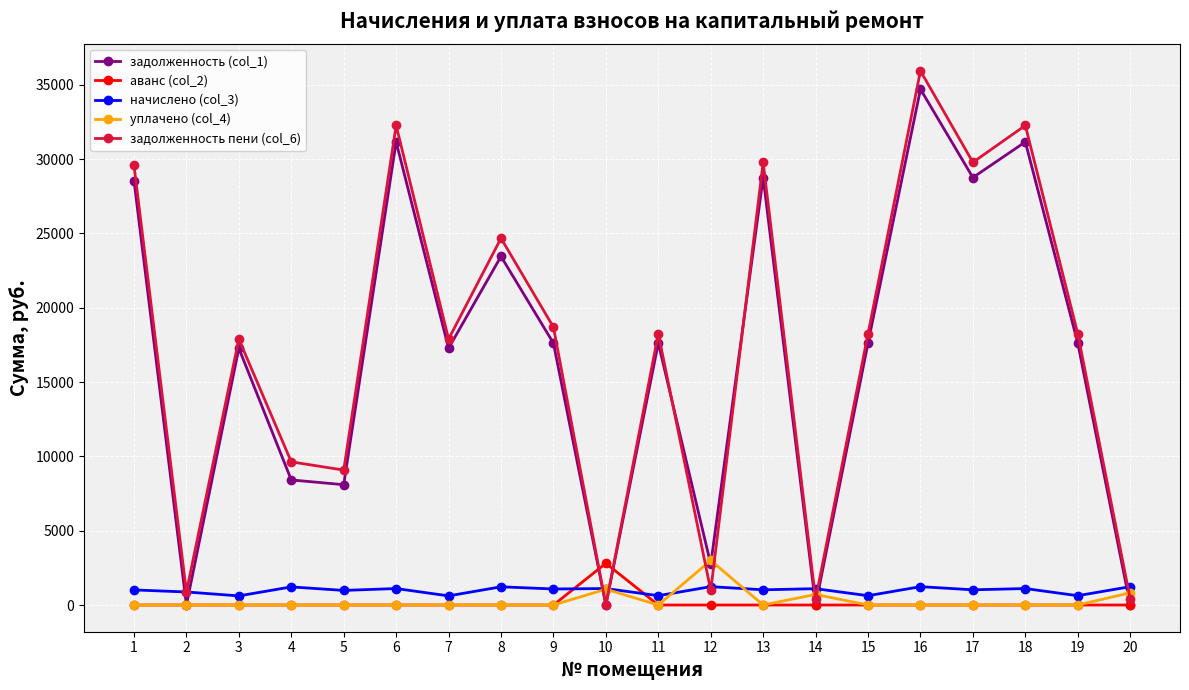

Read the задолженность (col_1) value at 15.

17626.0